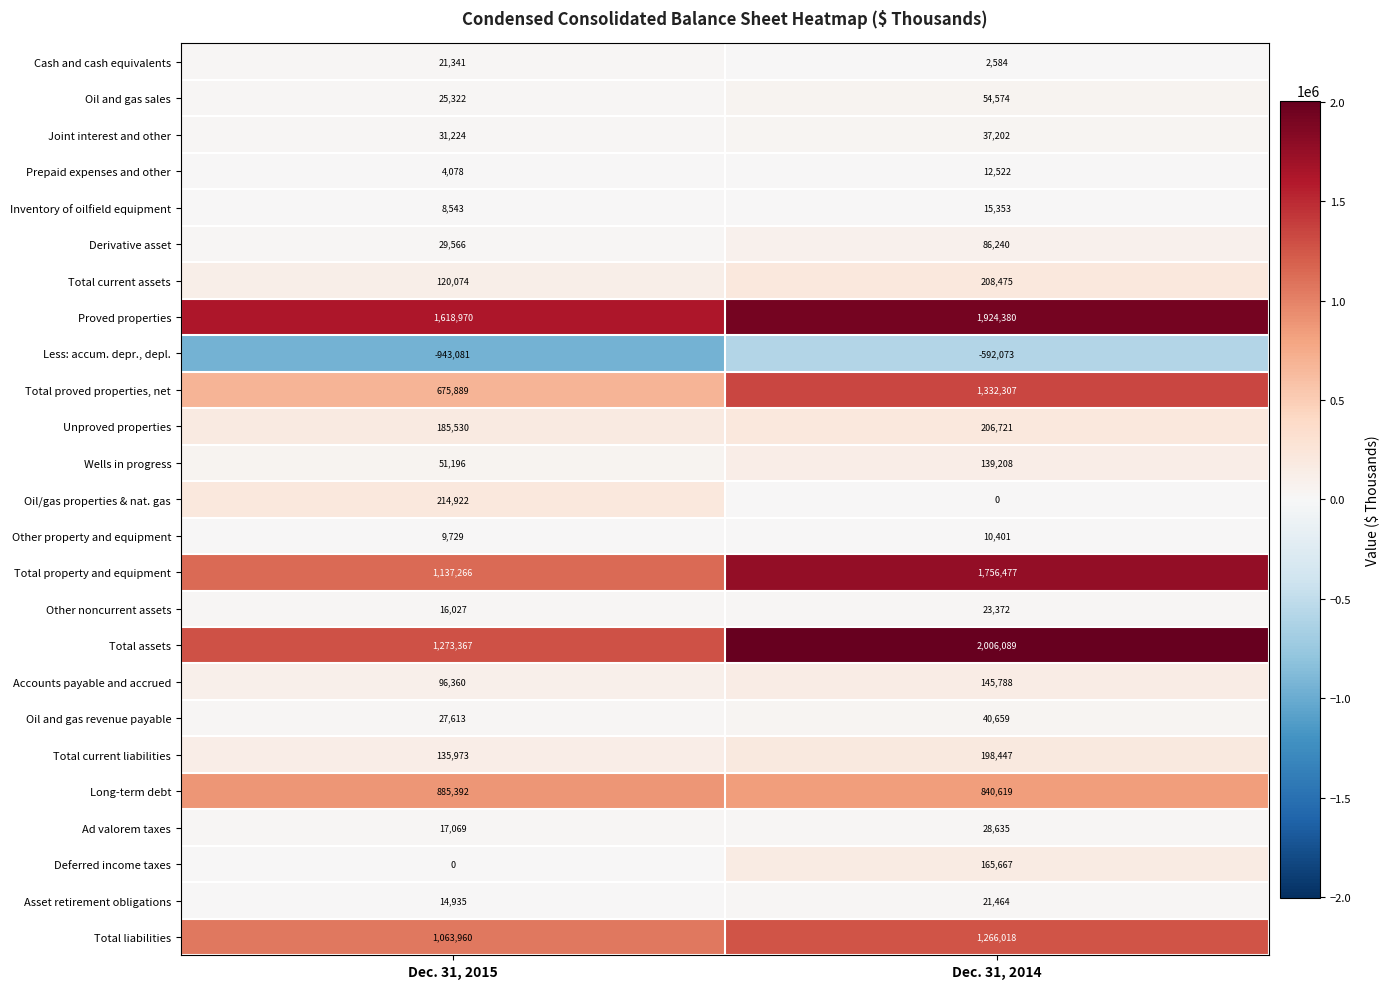

The value of Derivative asset at Dec. 31, 2015 is 29566. True or false?

True